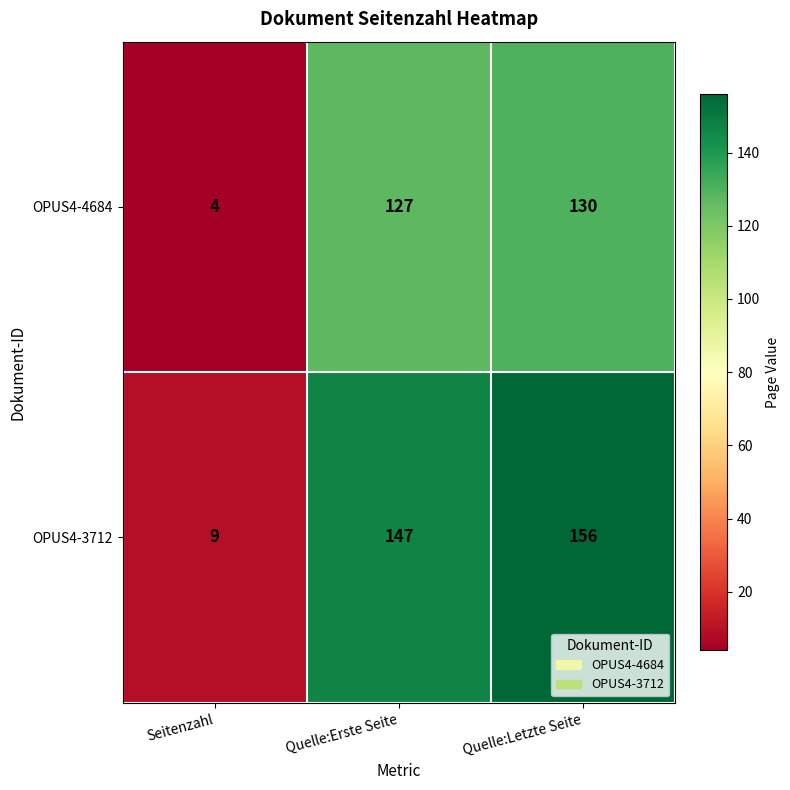

The OPUS4-3712 series shows 207 at Quelle:Letzte Seite. True or false?

False